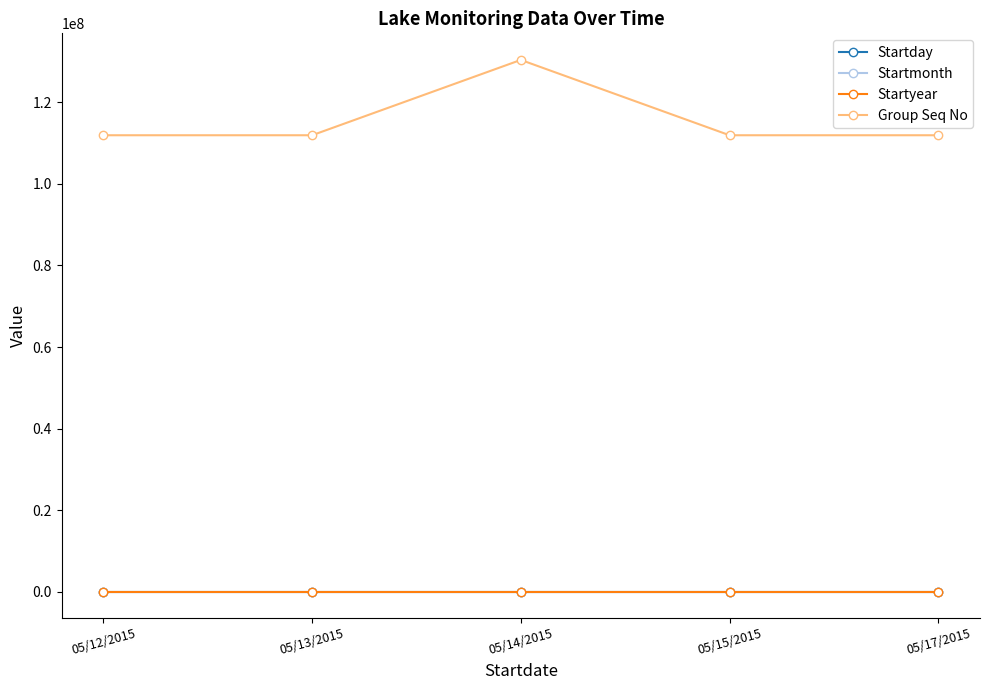

The Group Seq No series shows 111955731 at 05/13/2015. True or false?

True